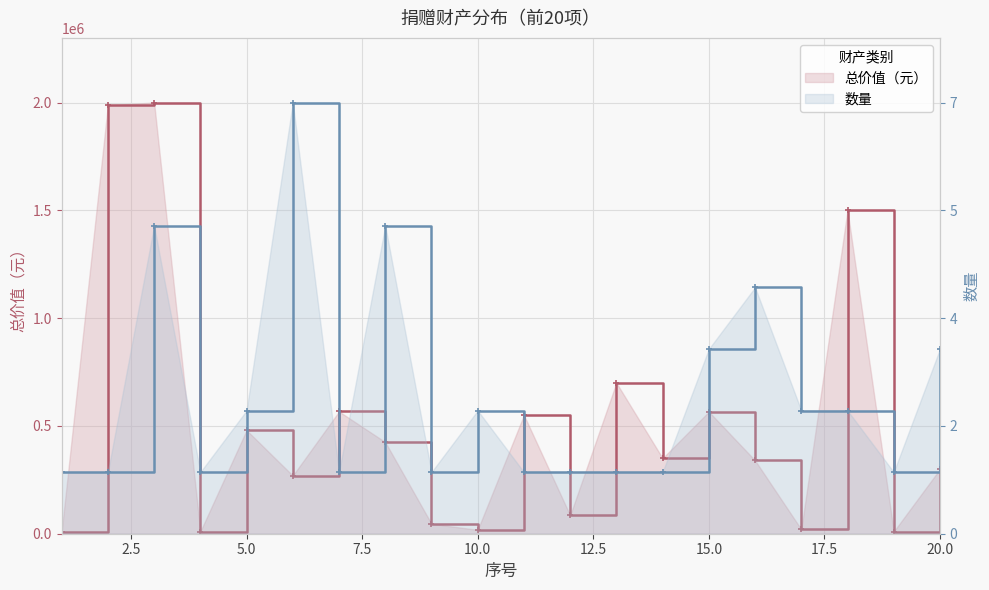

Is it true that 数量 equals 421076.2 at 20.0?

False